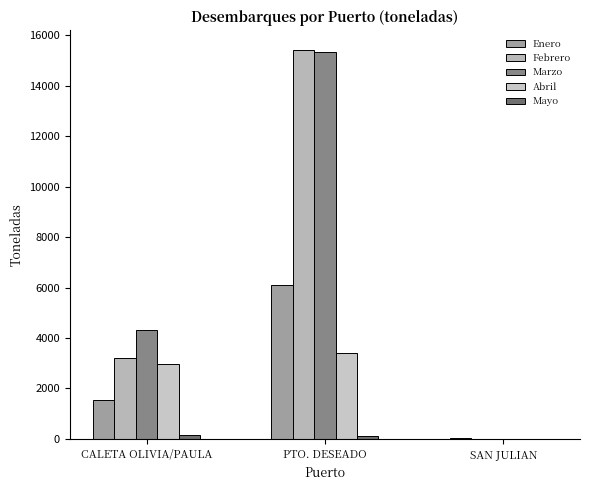

At which label does Mayo first exceed 102?

CALETA OLIVIA/PAULA